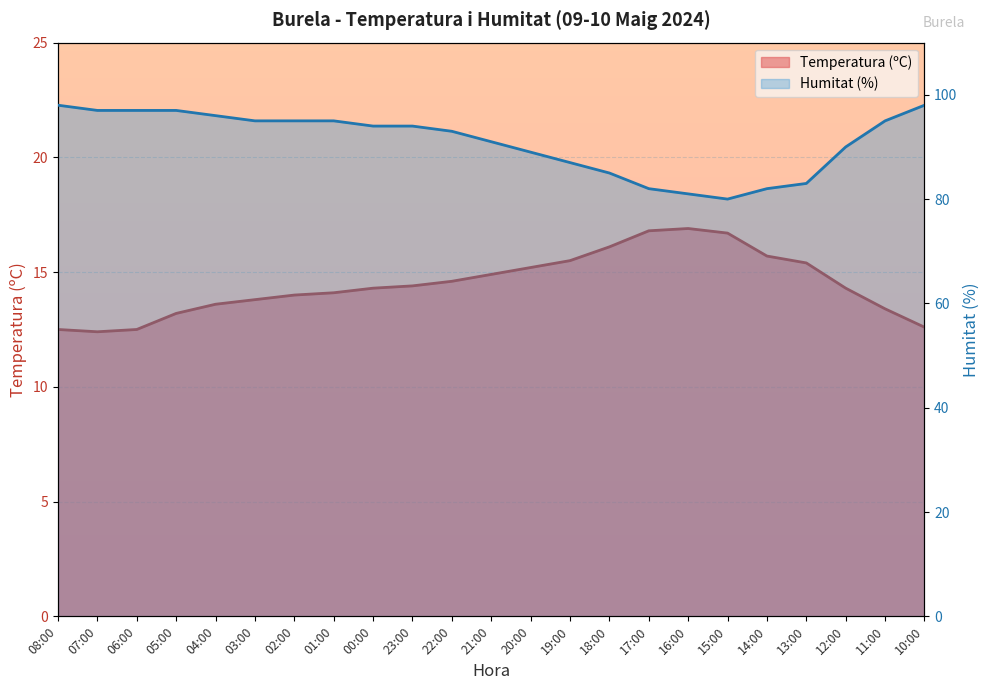

What is the difference between the maximum and minimum values in the Temperatura (ºC) series?

4.5